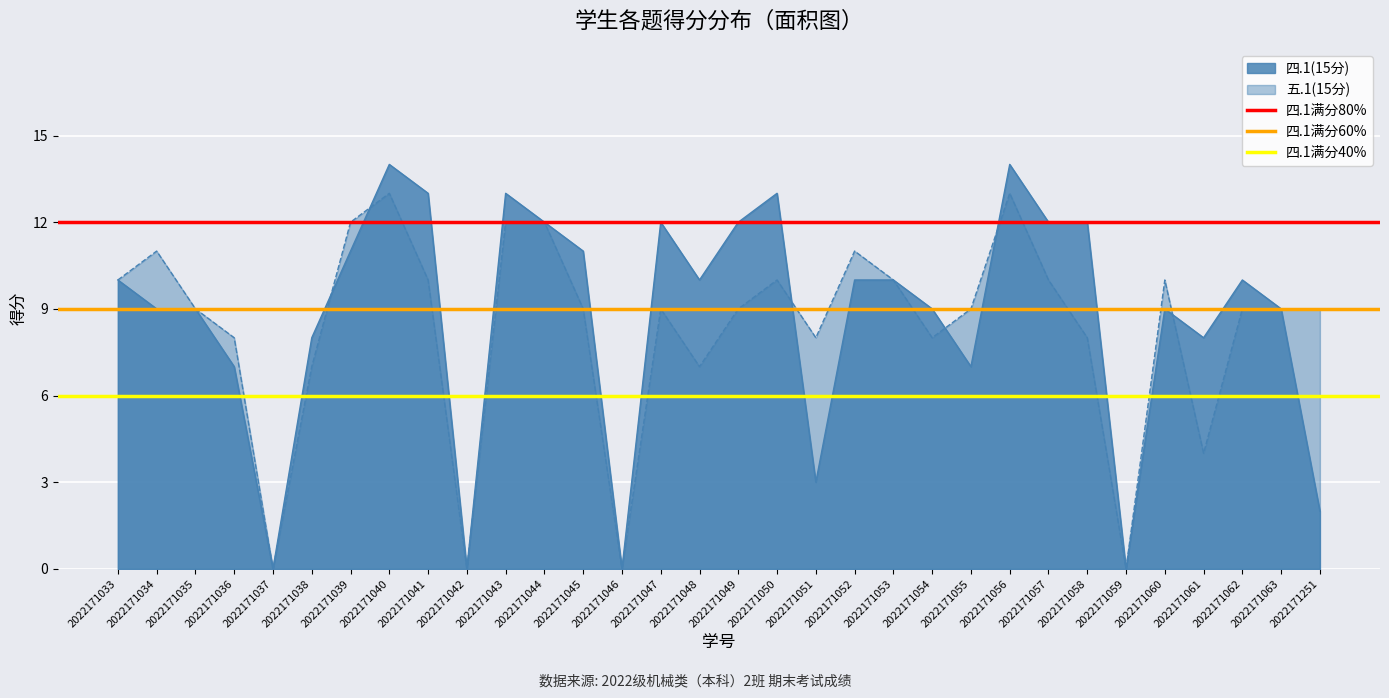

Is the value of 四.1(15分) at 2022171055 greater than the value of 五.1(15分) at 2022171053?

No